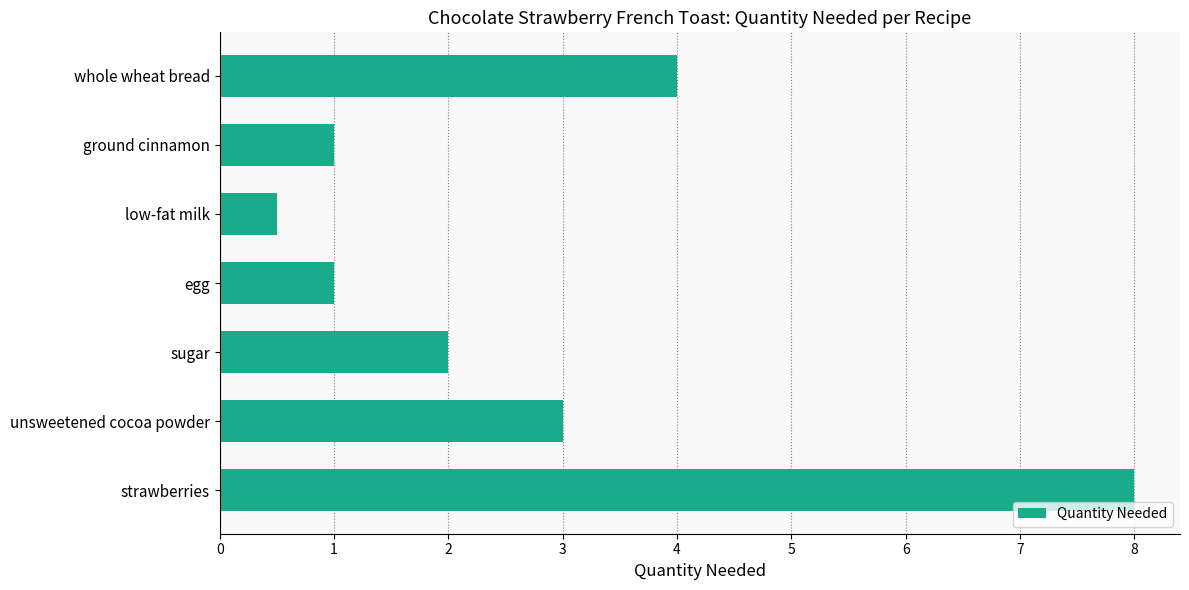

Between whole wheat bread and unsweetened cocoa powder, which is larger?

whole wheat bread